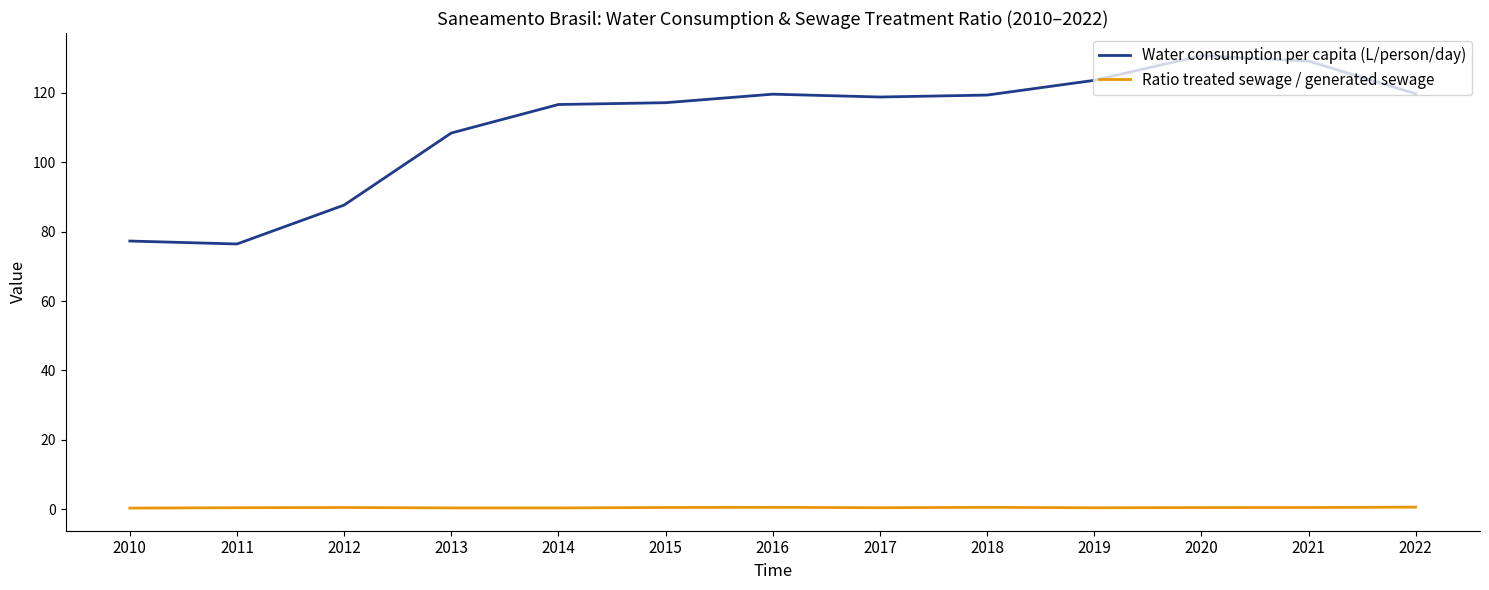

True or false: Ratio treated sewage / generated sewage has a value of 0.5 at 2018.

True